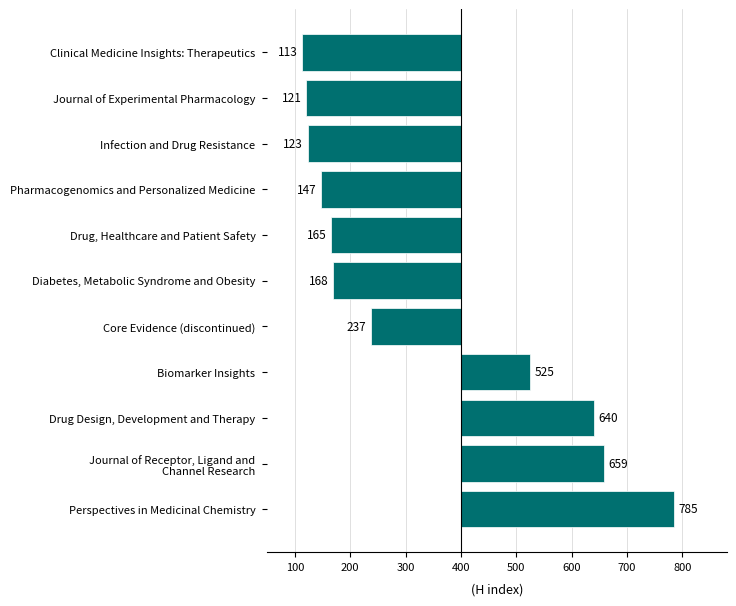

Are the bars horizontal?

Yes